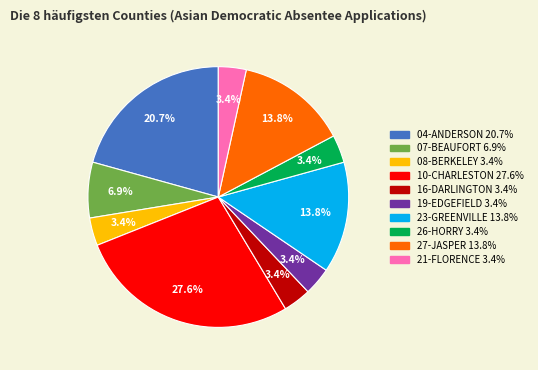

To the nearest percent, what is the average slice percentage?

10%